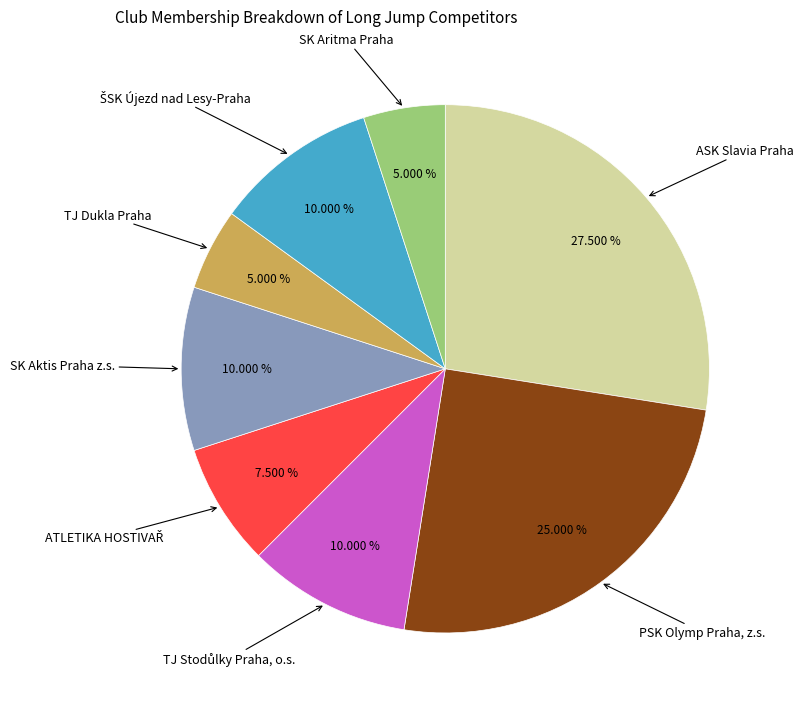

Is there a majority slice in this chart?

No